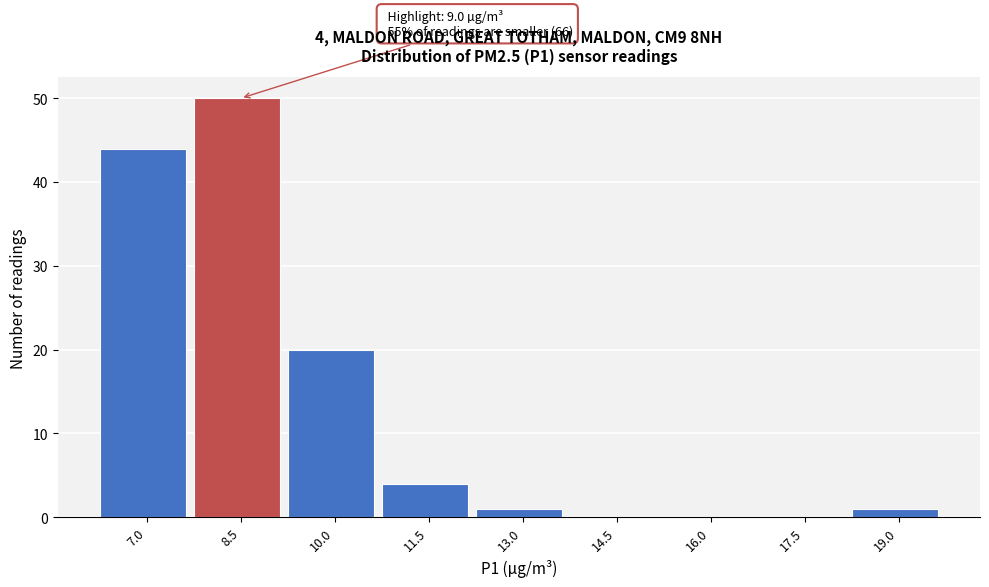

Reading right to left, transcribe all the data shown in this chart.

19.0=1	17.5=0	16.0=0	14.5=0	13.0=1	11.5=4	10.0=20	8.5=50	7.0=44